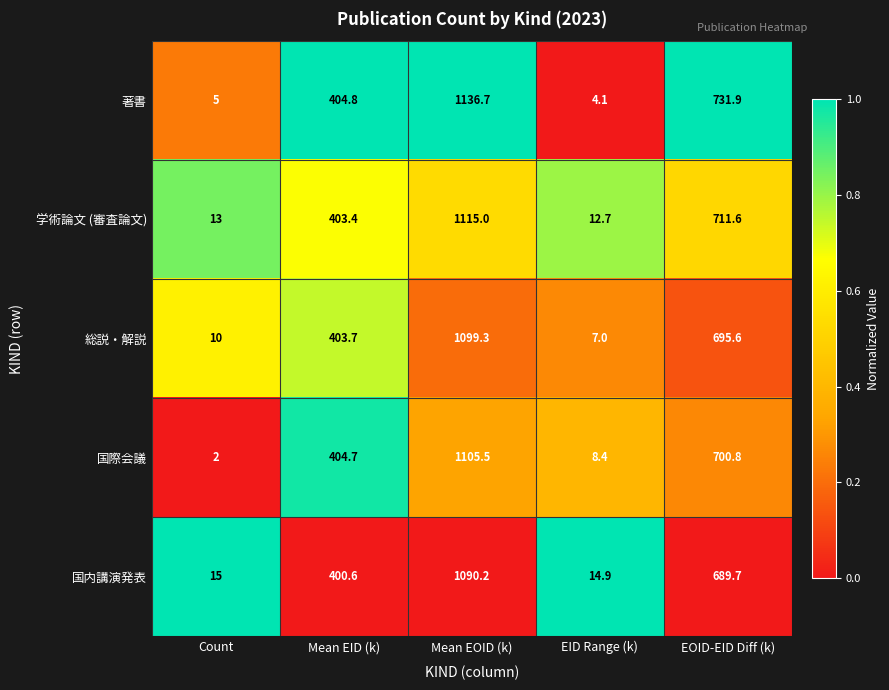

True or false: 学術論文 (審査論文) has a value of 419.5 at Mean EOID (k).

False